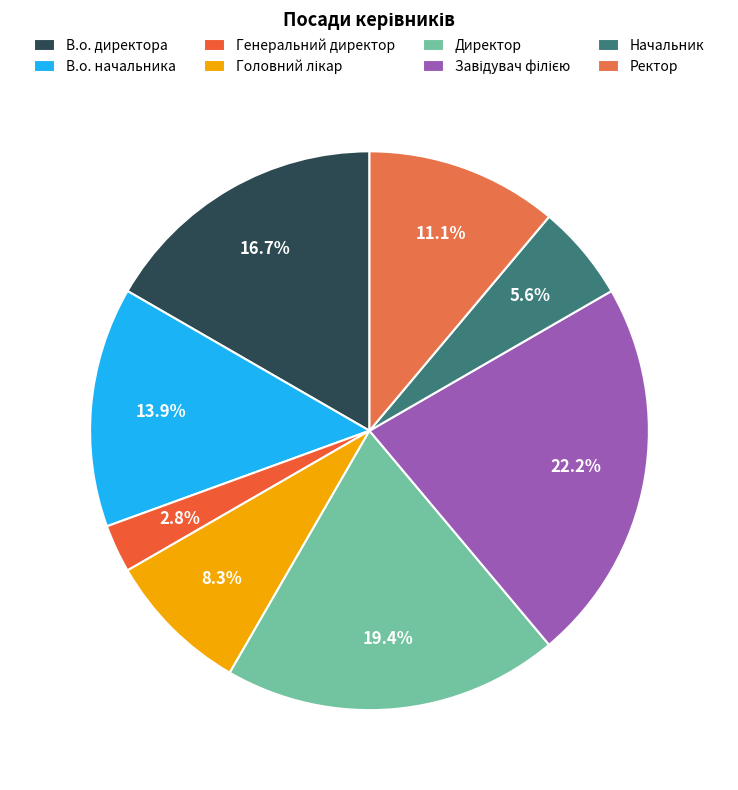

How many segments does this pie chart have?

8